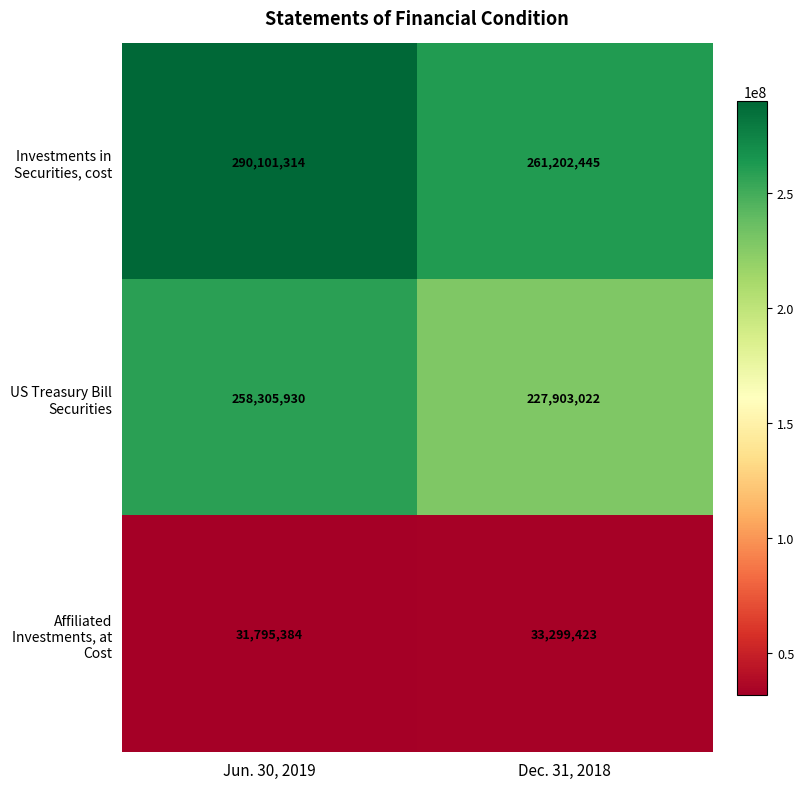

The Investments in Securities, cost series shows 125297452 at Jun. 30, 2019. True or false?

False